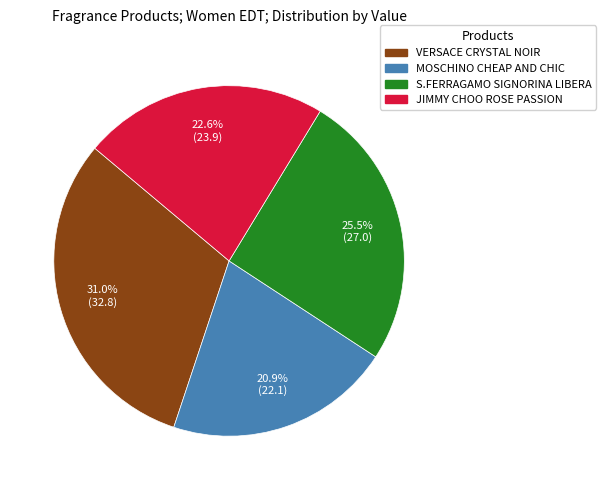

Does any single category account for the majority?

No